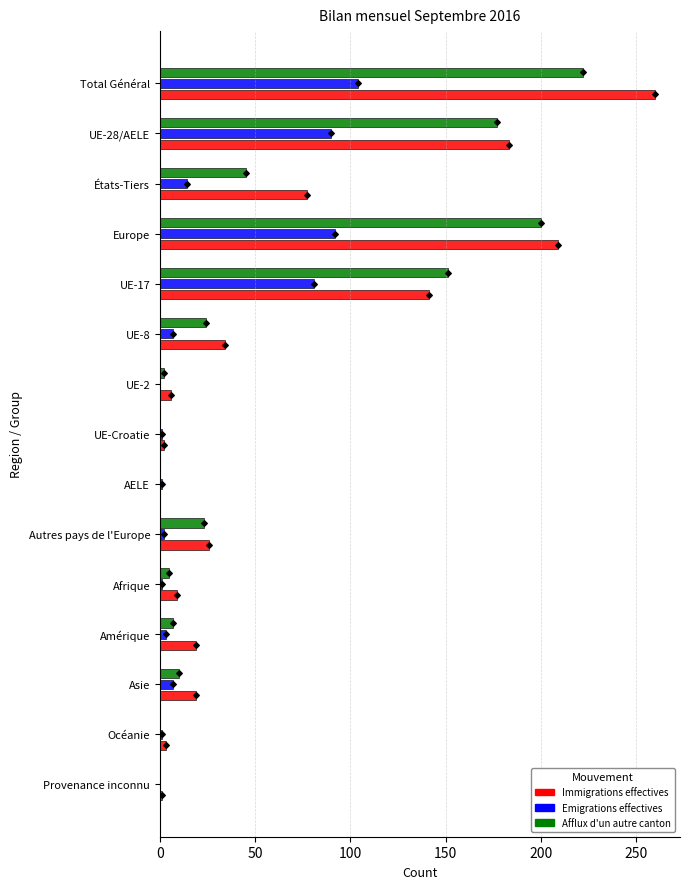

What are all the series names shown in the legend?

Immigrations effectives, Emigrations effectives, Afflux d'un autre canton